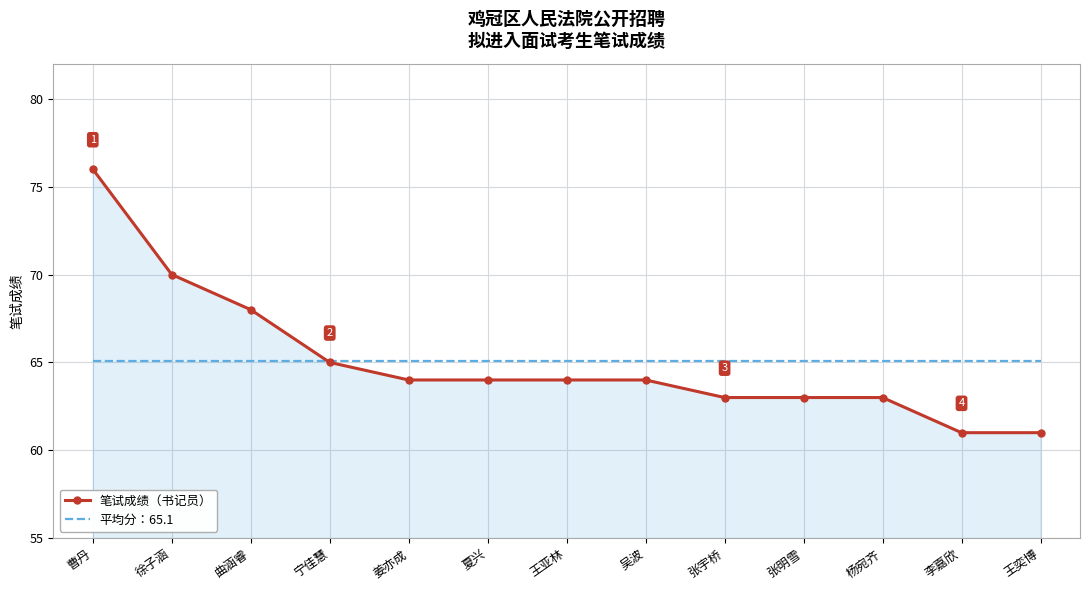

What is the sum of all 平均分：65.1 values?

846.0